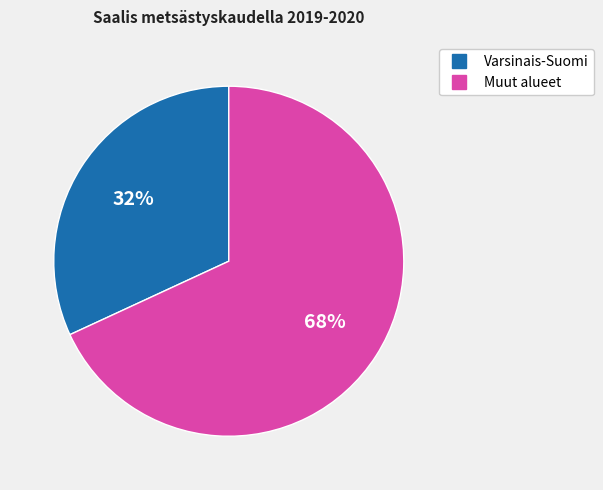

To the nearest percent, what is the difference between the largest and smallest slice percentages?

36%